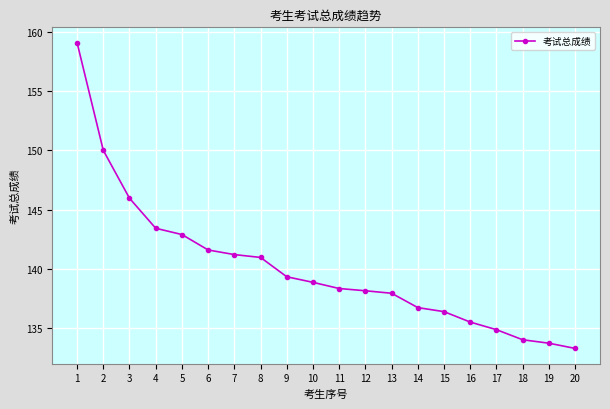

At which label is the value closest to 146?

3